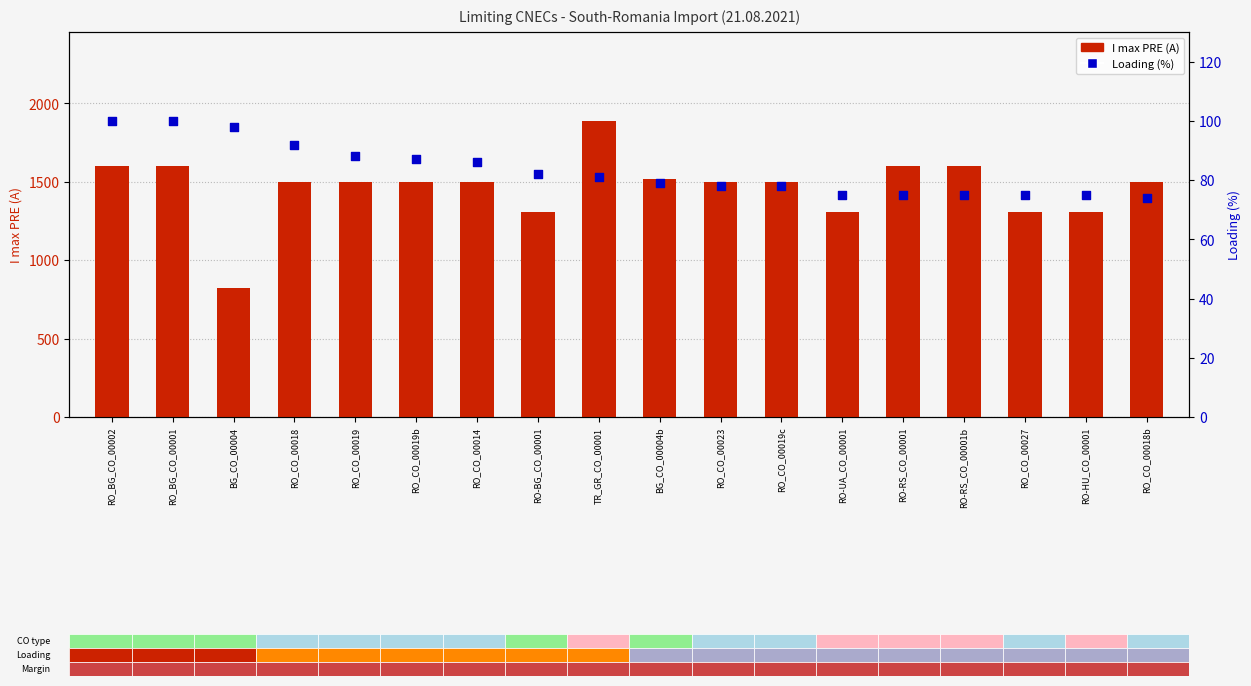

Which series contains the lowest Y value?

Loading (%)